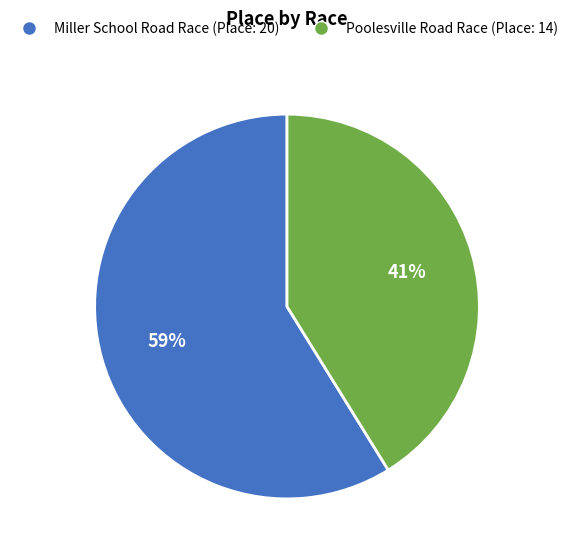

Which category has the smallest portion of the pie?

Poolesville Road Race